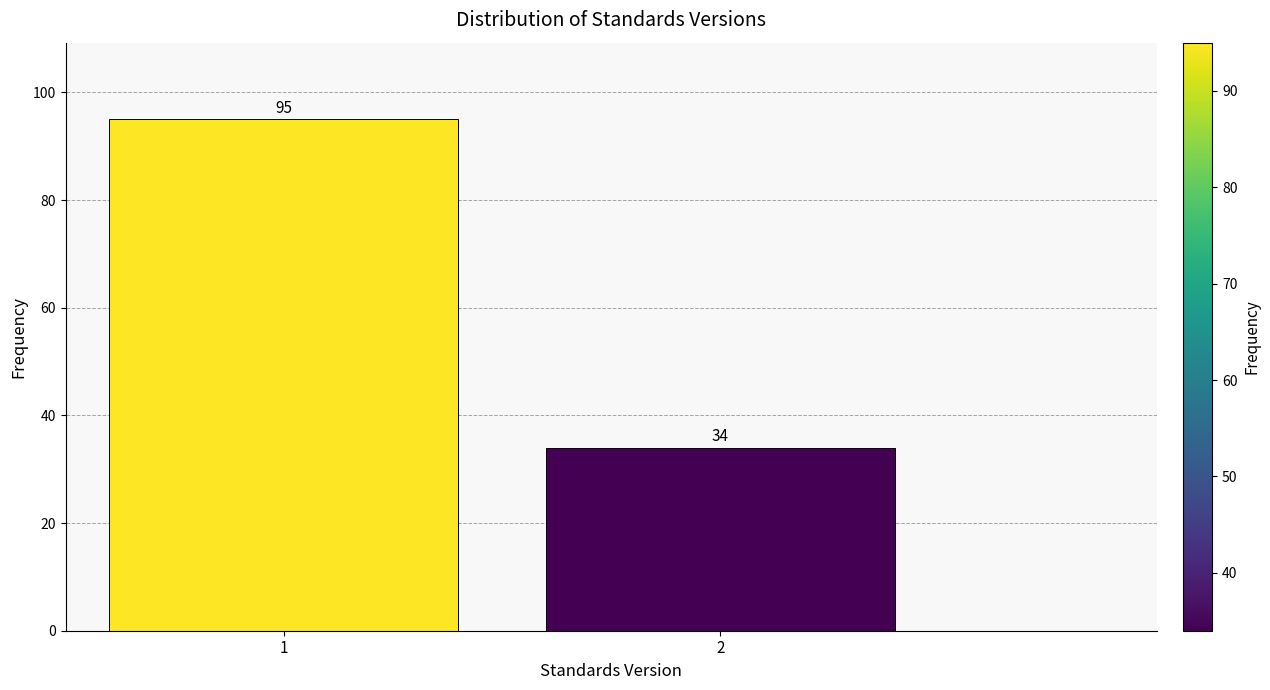

Reading right to left, transcribe all the data shown in this chart.

34	95